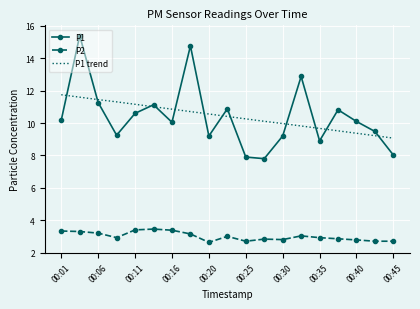

True or false: P2 and P1 trend cross at least once.

False